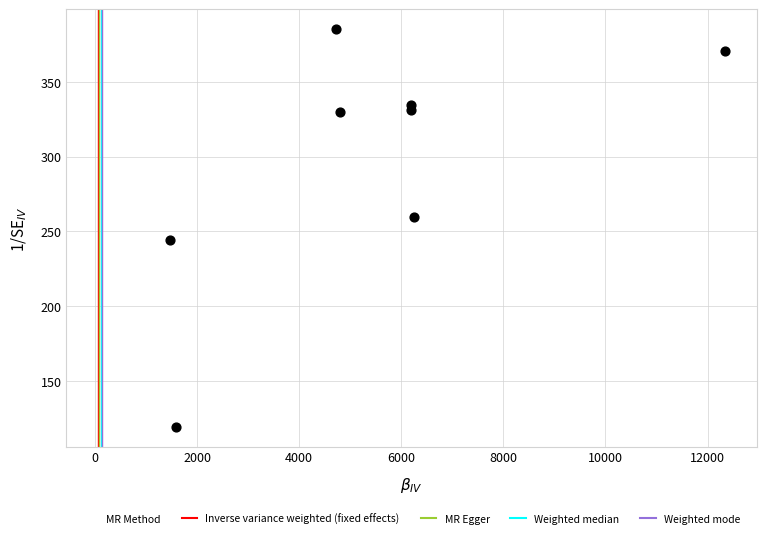

What is the average X value?

5446.1